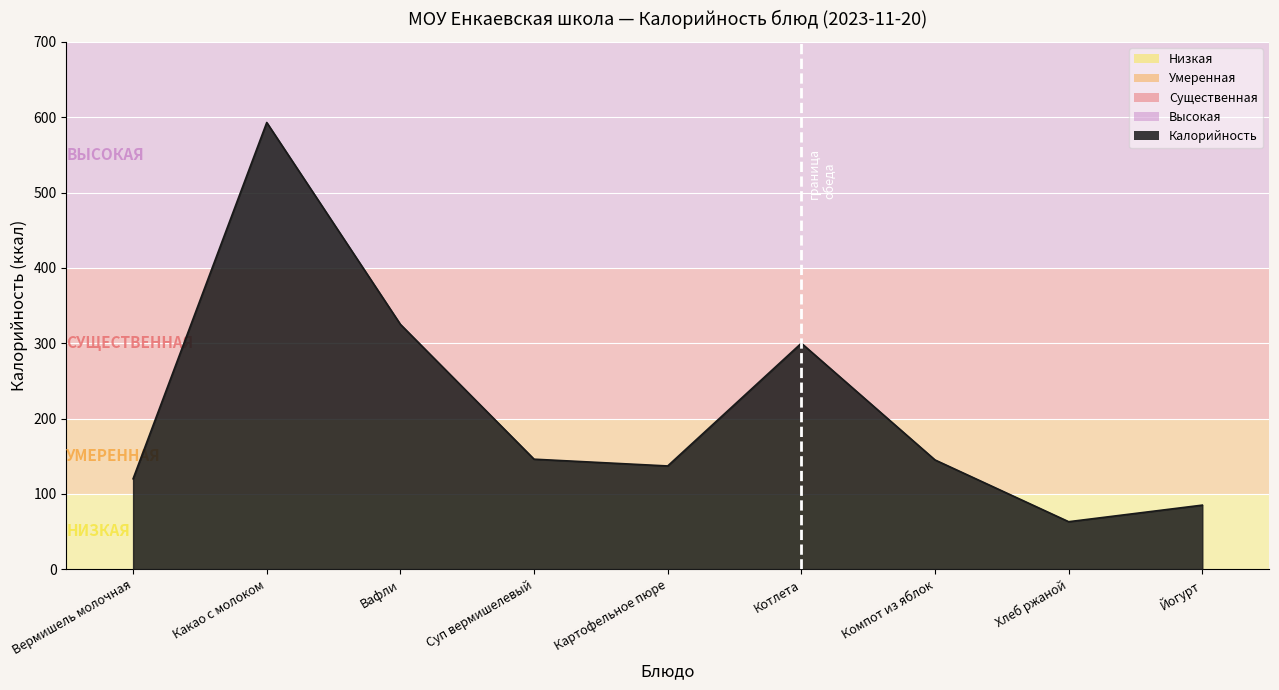

What is the maximum value shown in the chart?

593